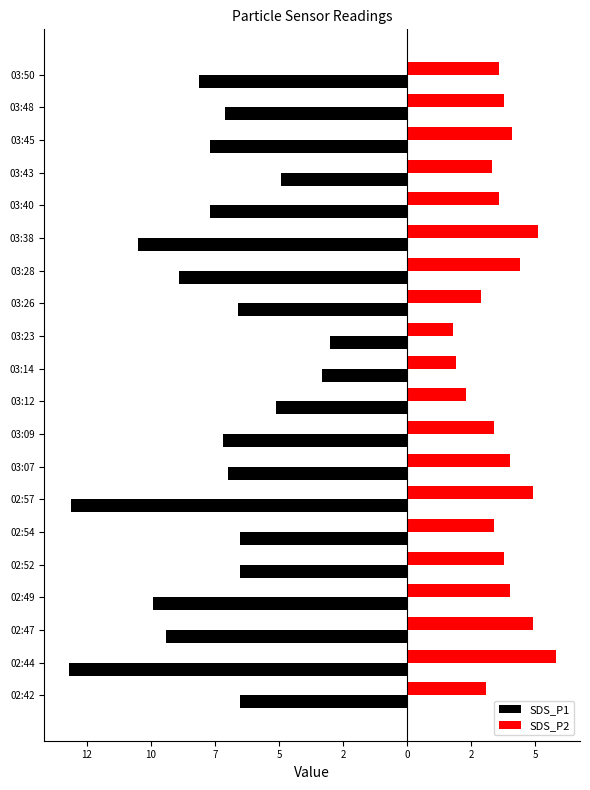

What is the sum of all SDS_P2 values?

74.1